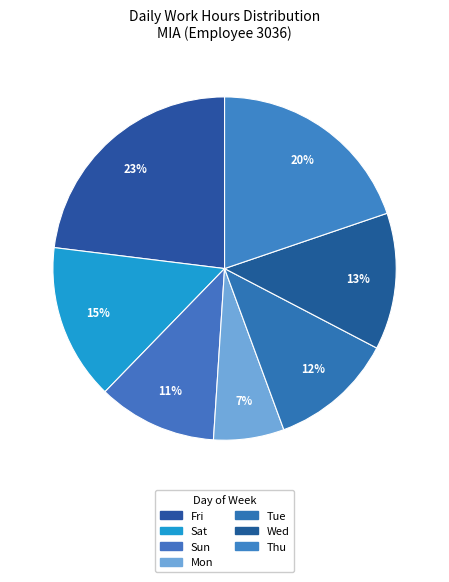

Count the number of slices in the pie.

7